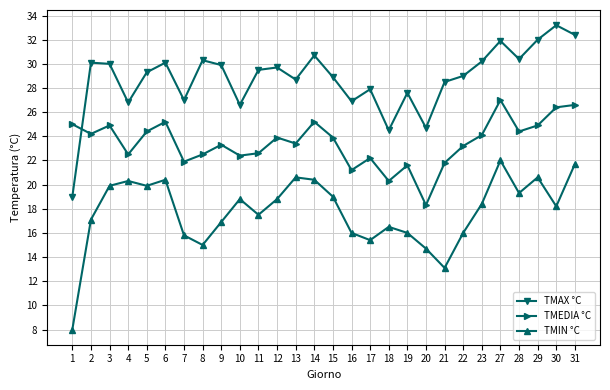

Which series ends up on top after the final intersection of TMEDIA °C and TMAX °C?

TMAX °C